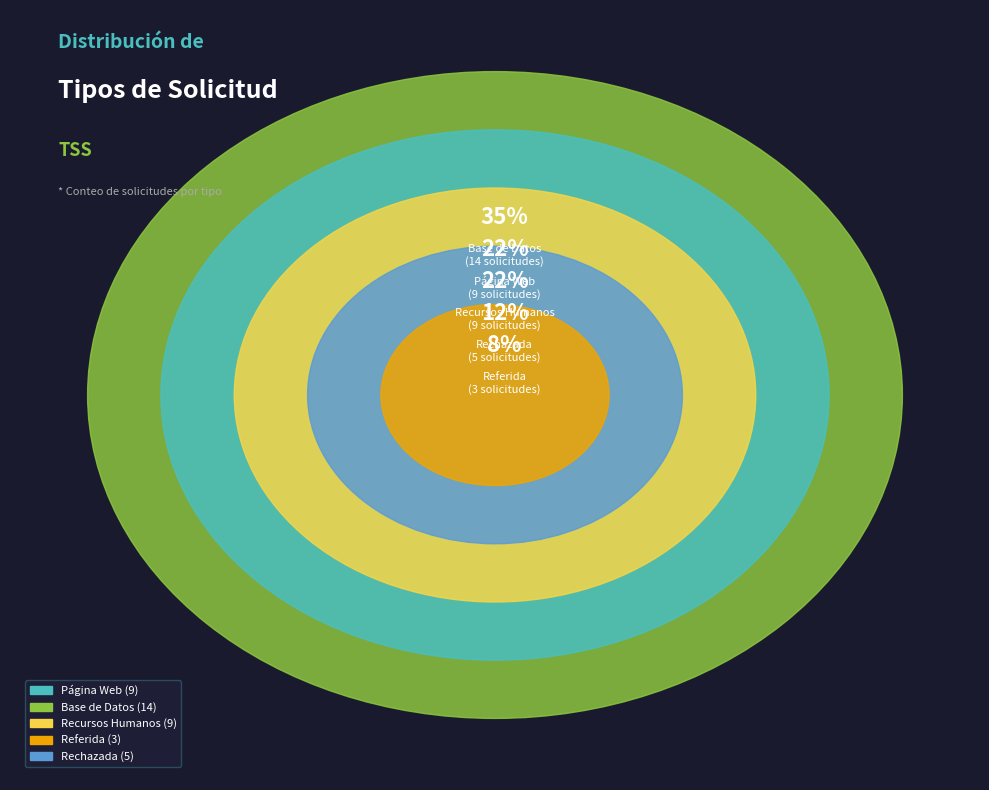

Count the number of slices in the pie.

5